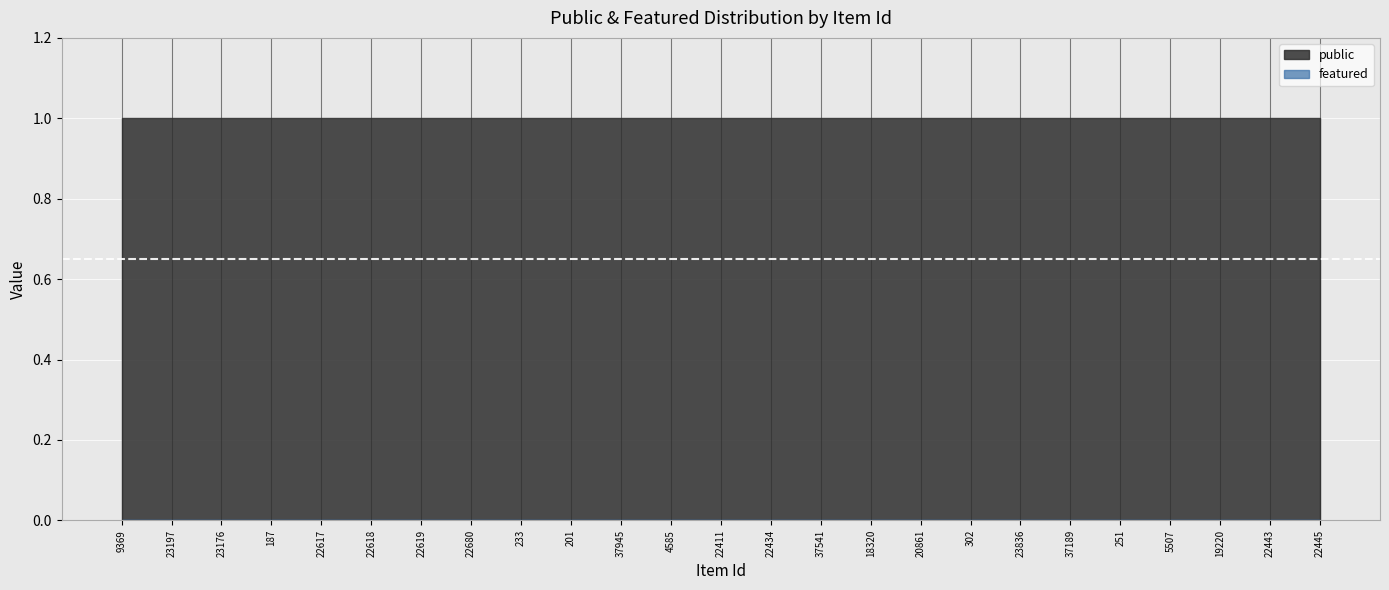

What are all the series names shown in the legend?

public, featured